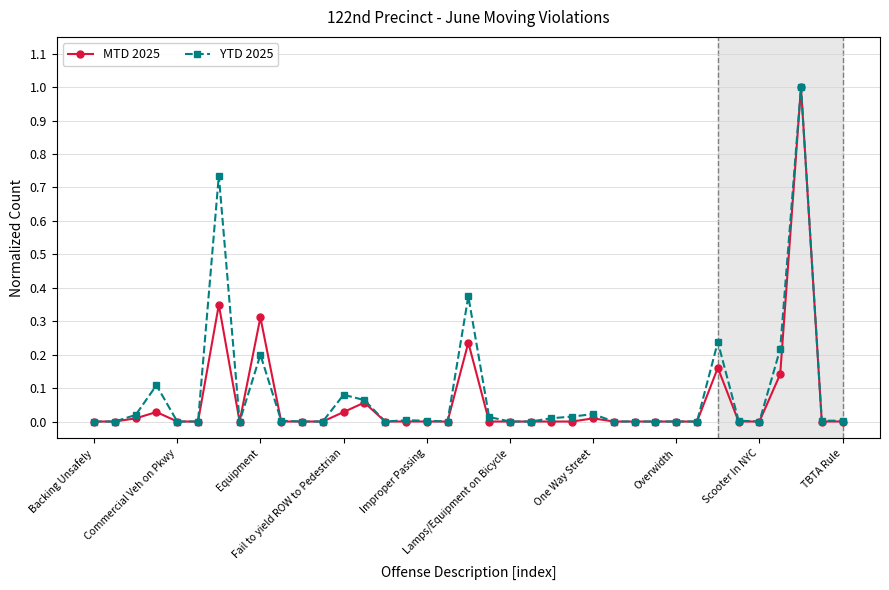

True or false: MTD 2025 has more than 1 points higher than both neighbors.

True